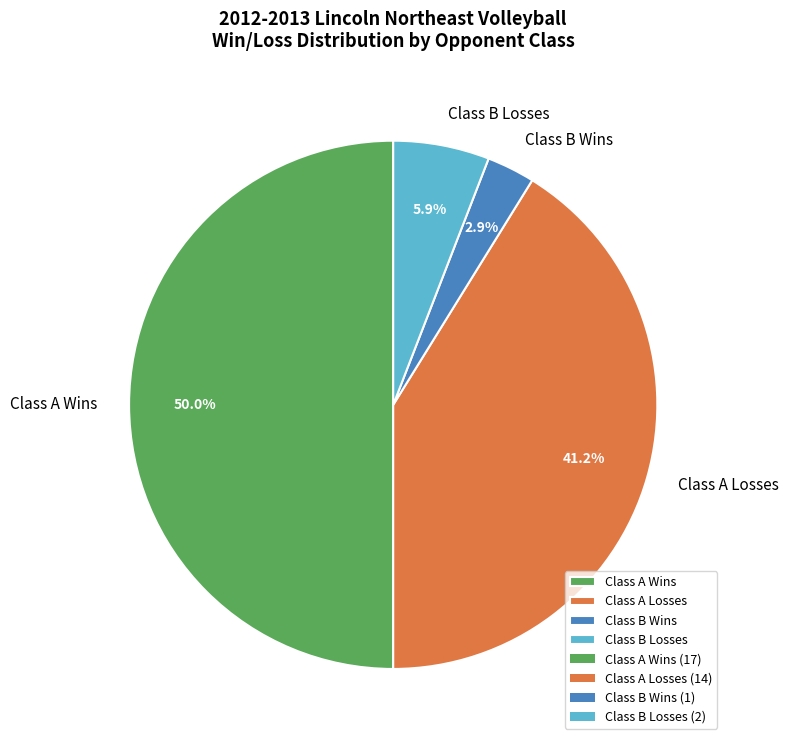

How much of the chart is everything except Class B Losses?

94.1%